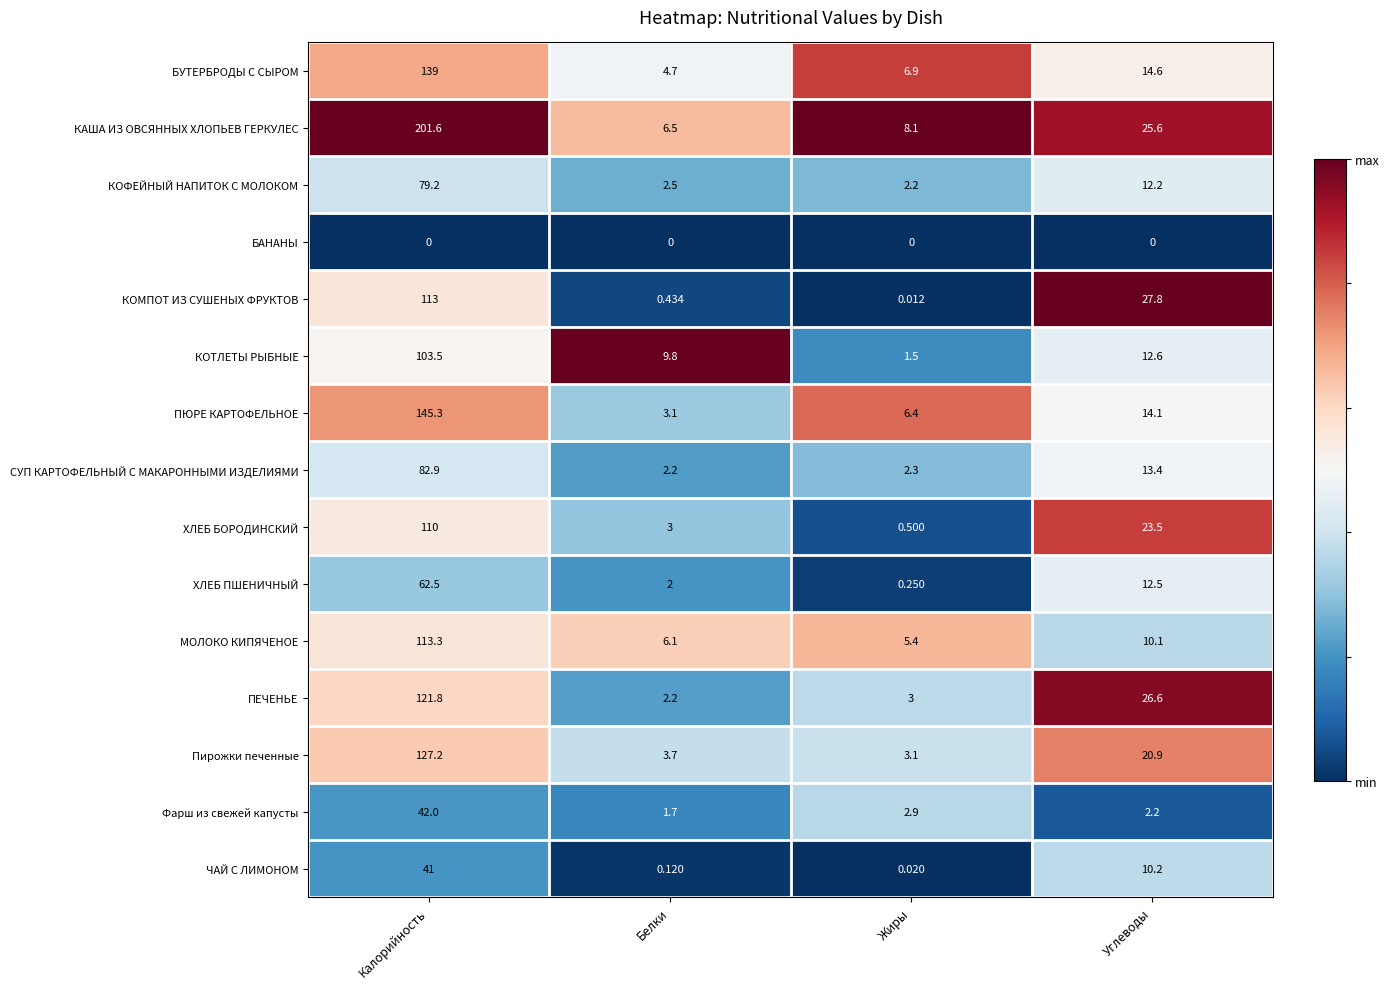

What is the greatest value displayed?

201.6